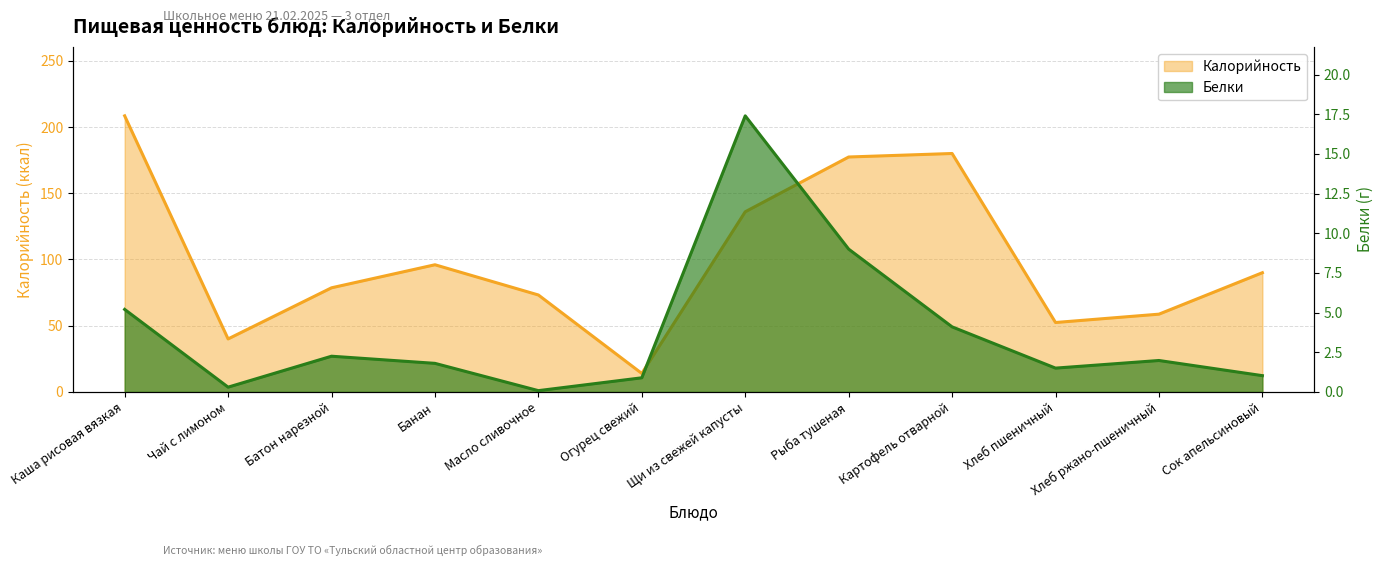

At Сок апельсиновый, list the series in order from largest to smallest.

Калорийность, Белки